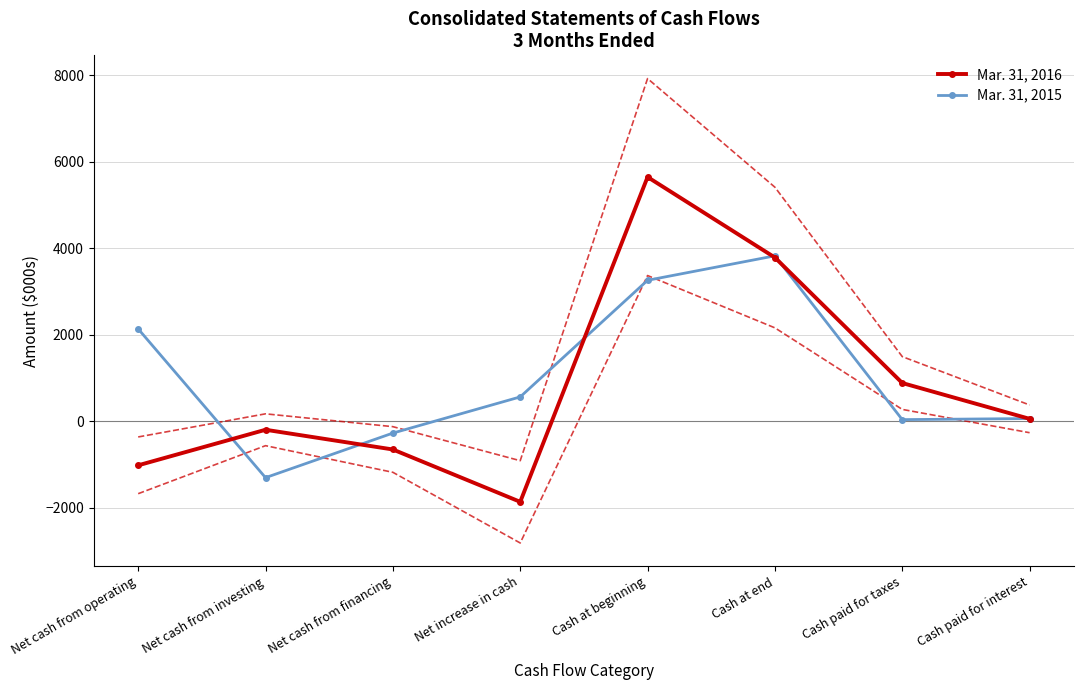

How many values in the Mar. 31, 2016 series exceed 58?

3